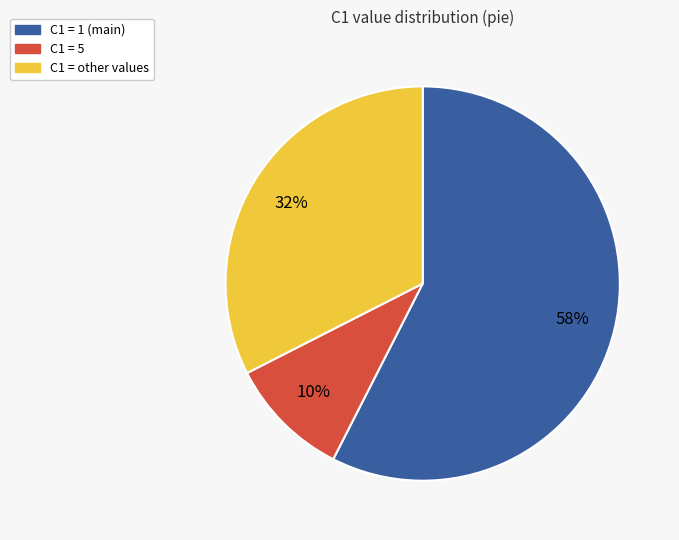

To the nearest percent, what is the average slice percentage?

33%